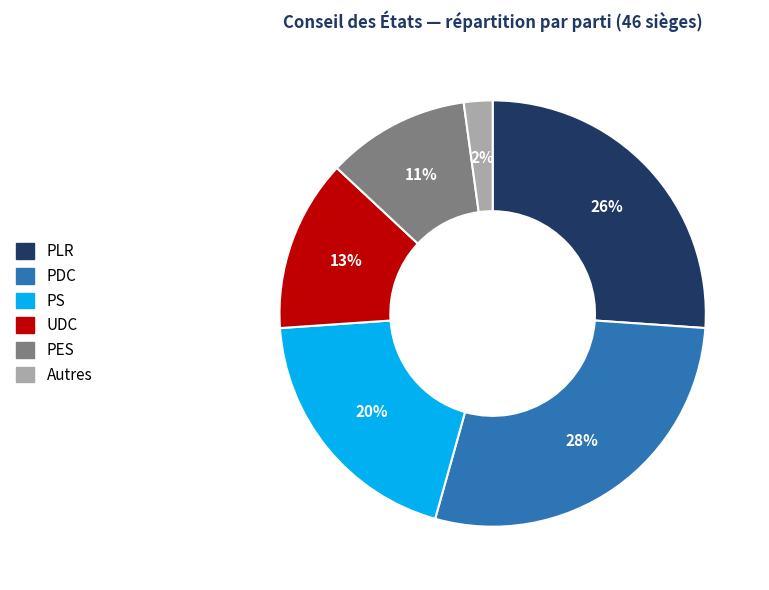

Does Autres represent more than half of the total?

No